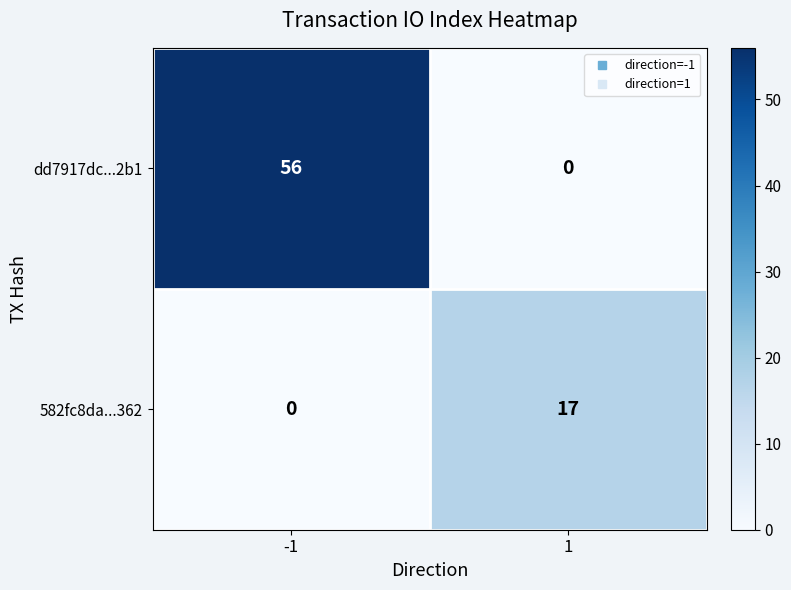

What is the greatest value displayed?

56